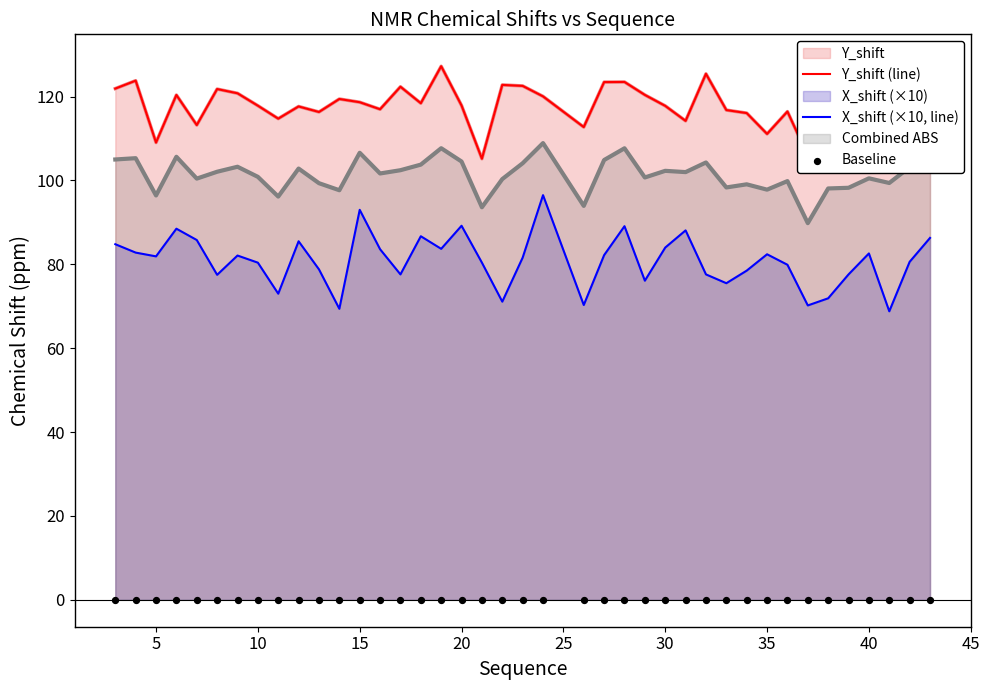

At how many categories does at least one series exceed 25?

40